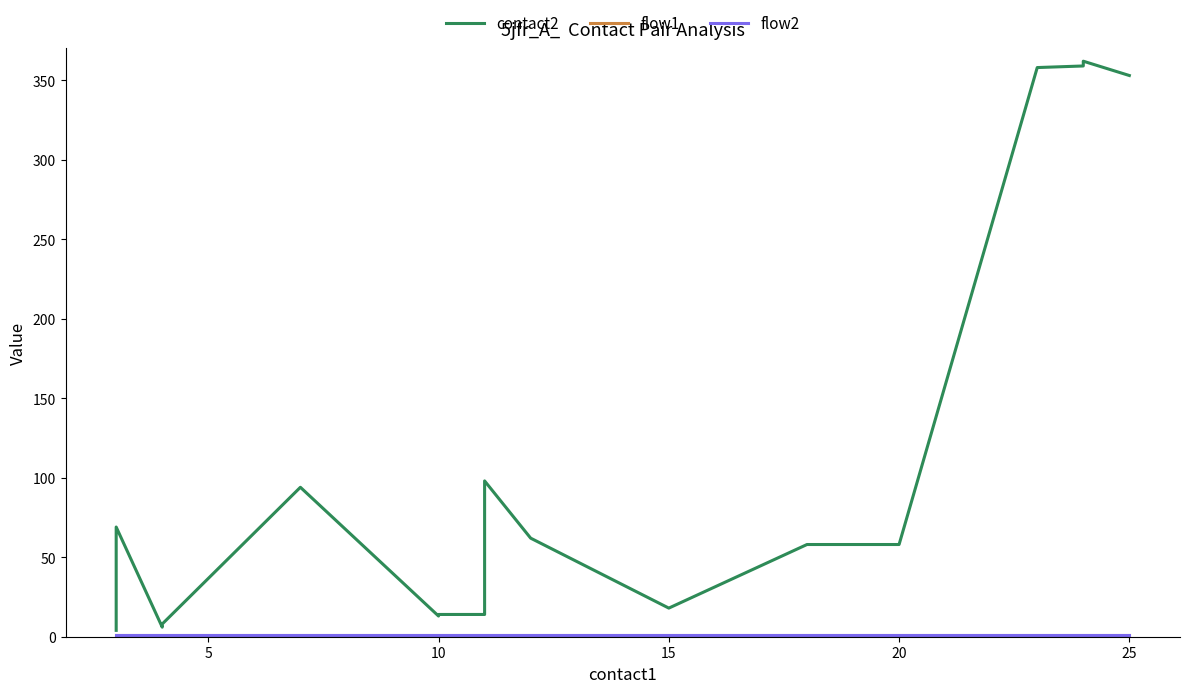

What are all the series names shown in the legend?

contact2, flow1, flow2